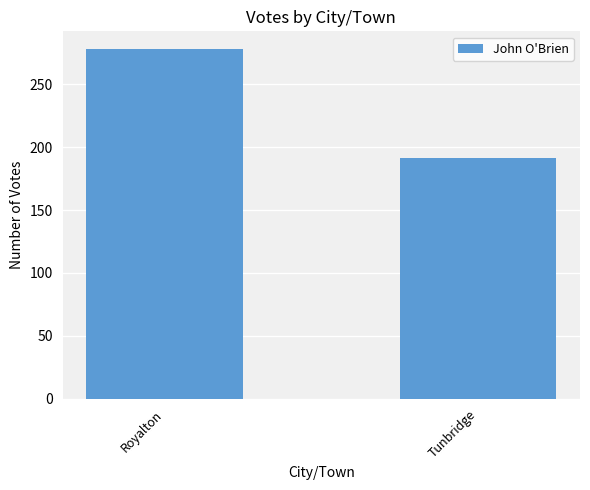

Rank the categories by value from lowest to highest.

Tunbridge, Royalton